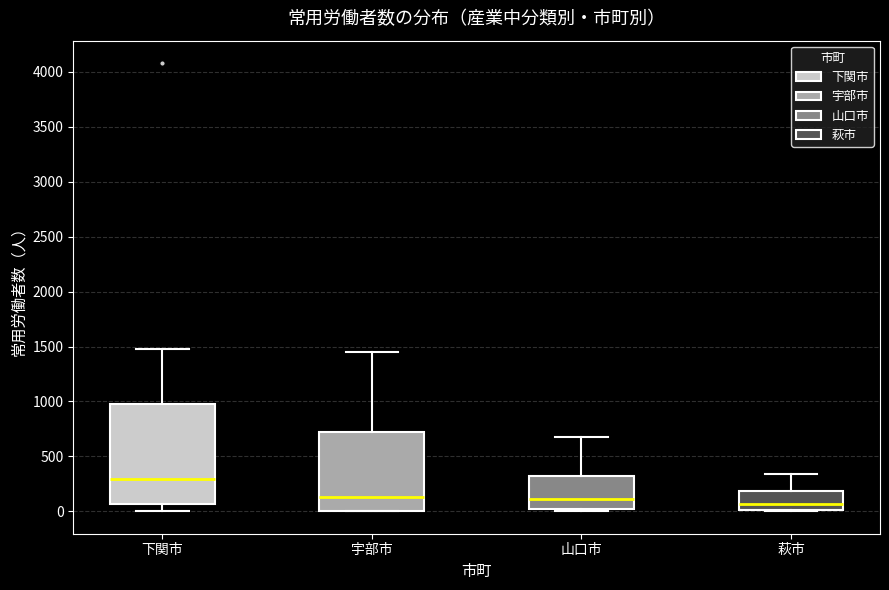

Reading left to right, read every box against the y-axis: the position of its median line, the range the box covers, and the ends of its whiskers. The values are not printed on the chart, so give them approximately, as read against the axis.

下関市: median 300, box 50 to 1000, whiskers 0 to 1450
宇部市: median 150, box 0 to 700, whiskers 0 to 1450
山口市: median 100, box 0 to 350, whiskers 0 (just below the box's lower edge) to 700
萩市: median 50, box 0 to 200, whiskers 0 to 350